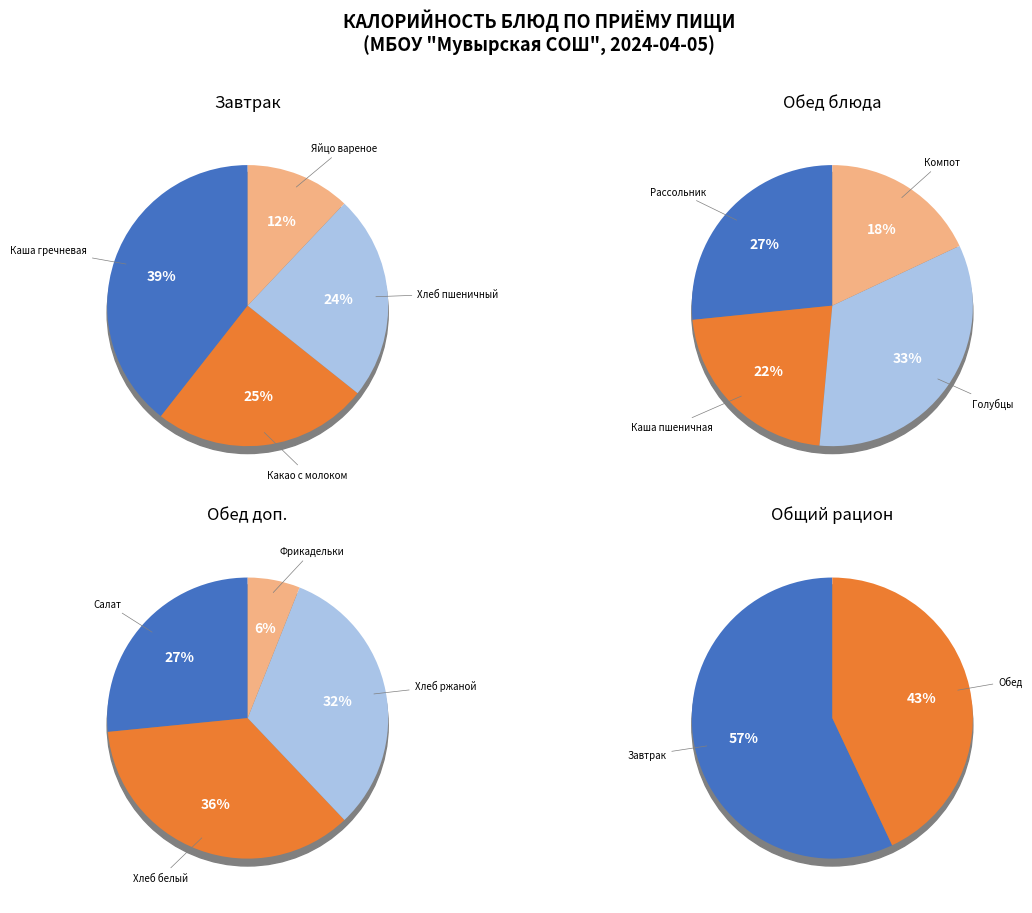

Is there a majority slice in this chart?

No